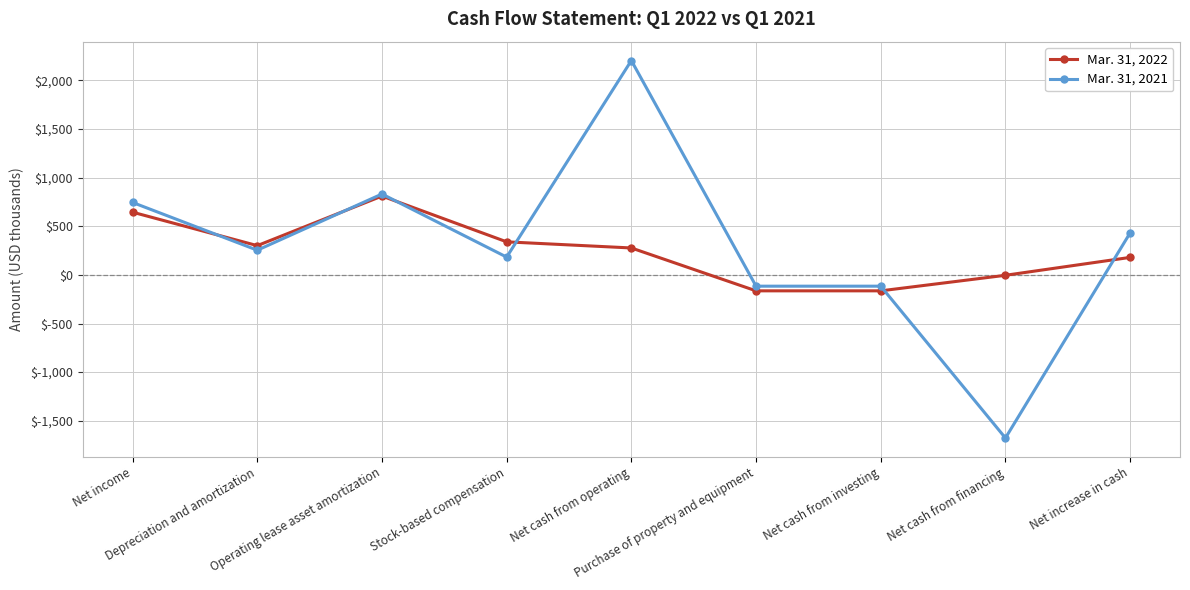

What is the difference between the second highest and minimum values in the Mar. 31, 2022 series?

809